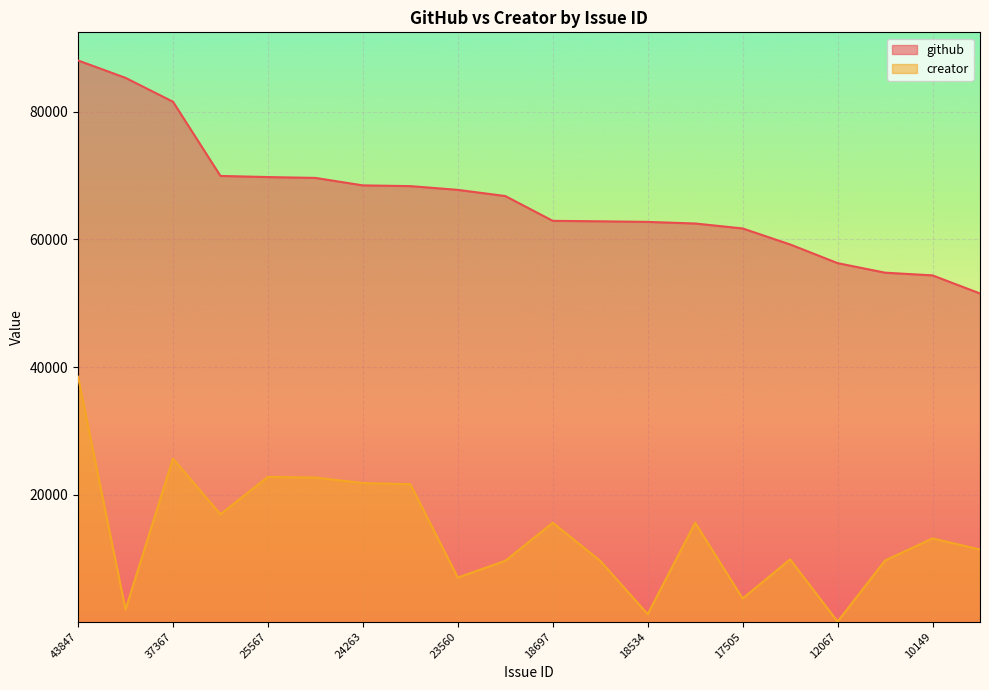

True or false: github has more than 1 points higher than both neighbors.

False